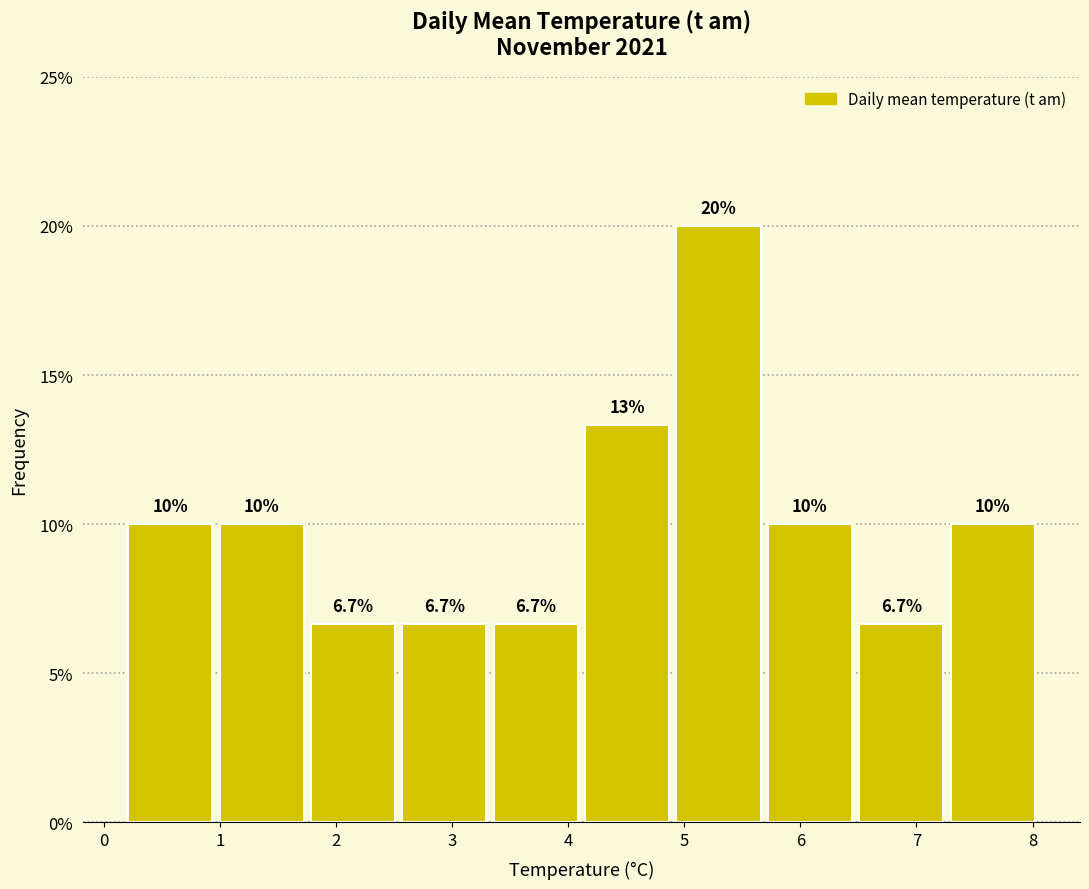

Which range on the x-axis has the tallest bar?

4.9 to 5.7